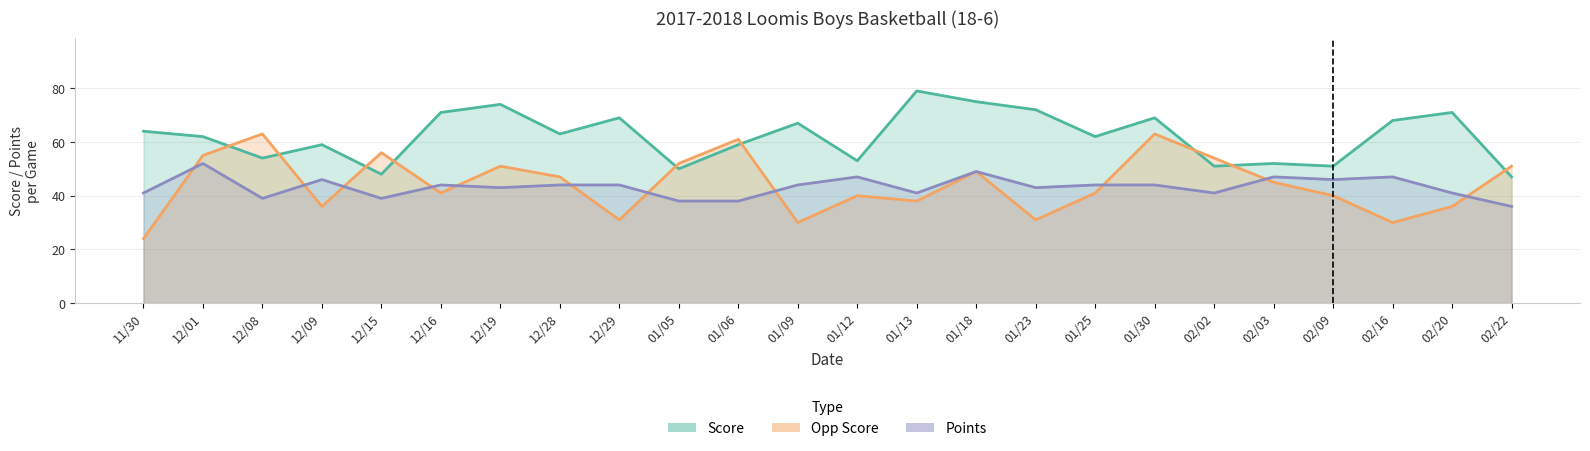

Rank the series at 02/09 from lowest to highest value.

opp_score, points, score